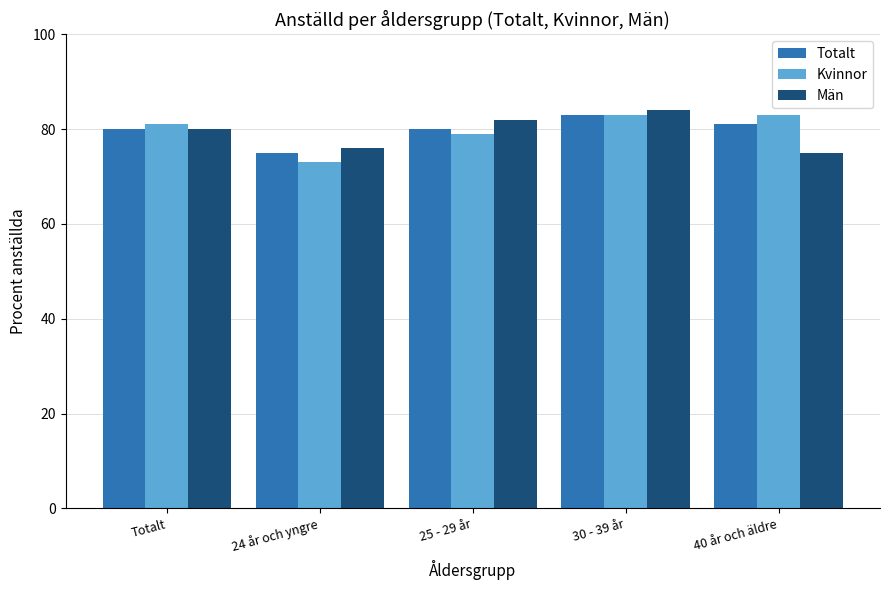

The value of Kvinnor at 25 - 29 år is 79. True or false?

True